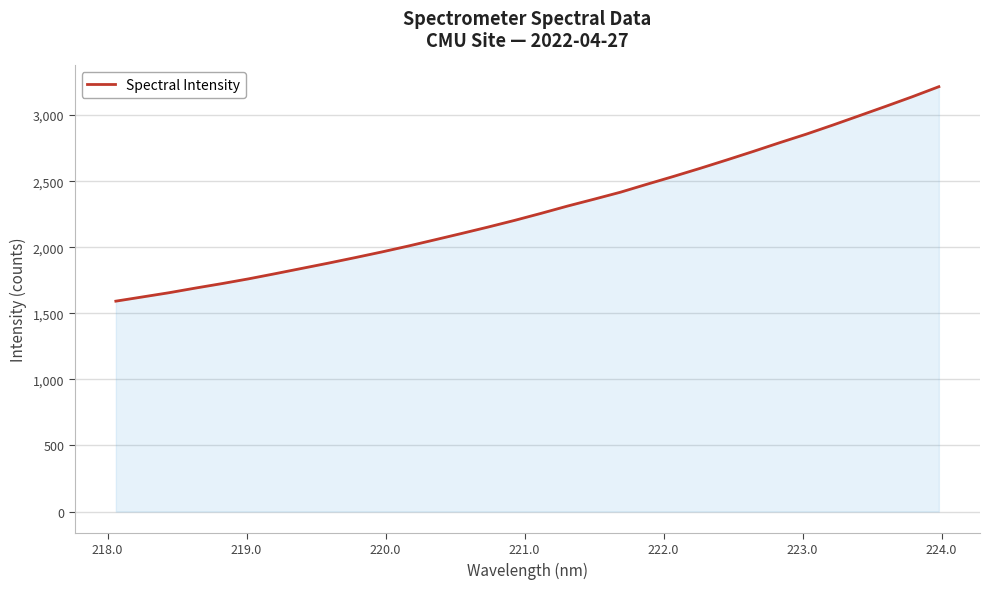

What is the smallest value displayed?

1592.0